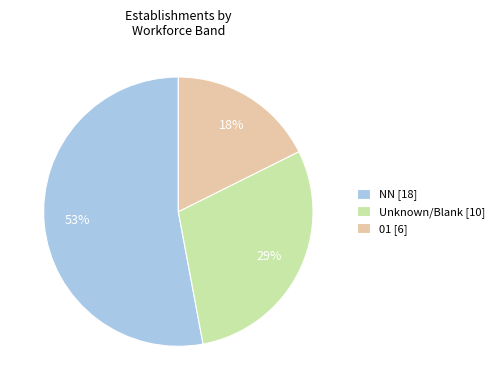

Is the sum of 01 [6] and Unknown/Blank [10] greater than half?

No